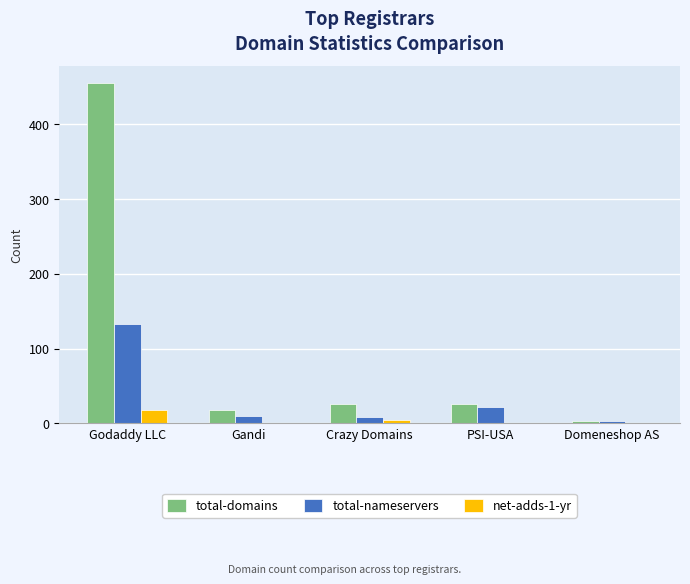

What is the total value across all series at Godaddy LLC?

606